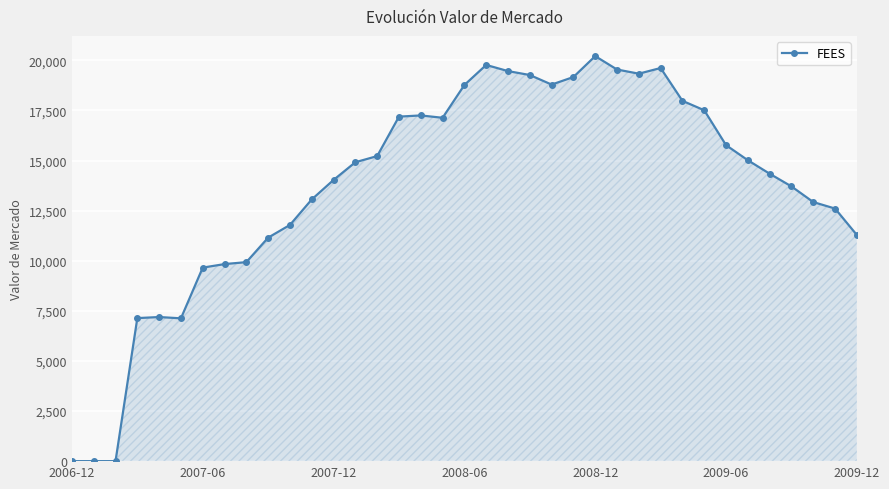

What is the maximum value shown in the chart?

20210.7